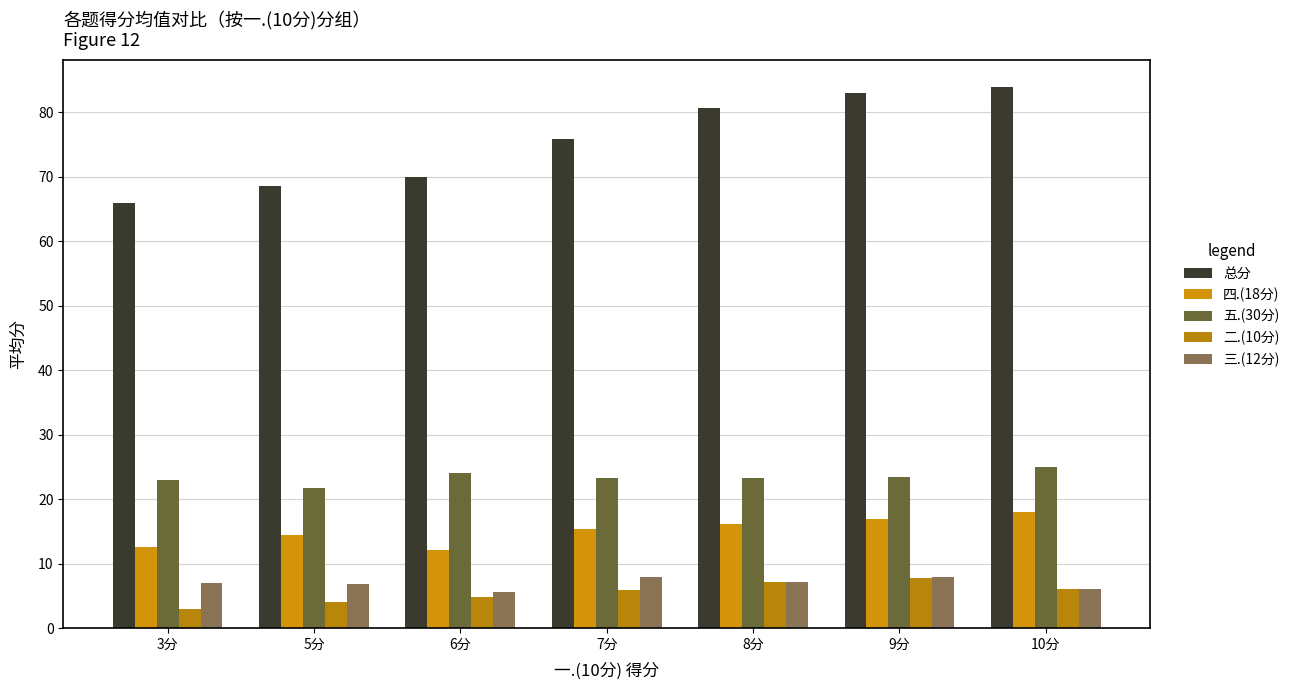

What is the sum of the 三.(12分) values at 5分 and 10分?

12.8